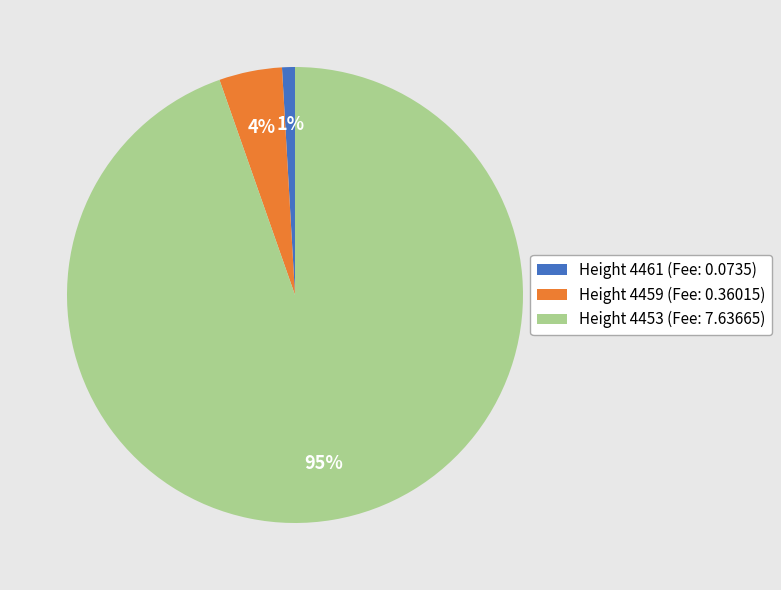

Is the sum of Height 4461 (Fee: 0.0735) and Height 4459 (Fee: 0.36015) greater than half?

No